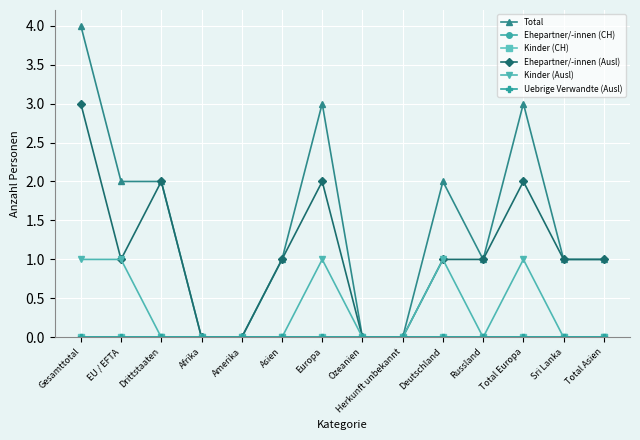

At which label is Ehepartner/-innen (CH) closest to 0?

Gesamttotal